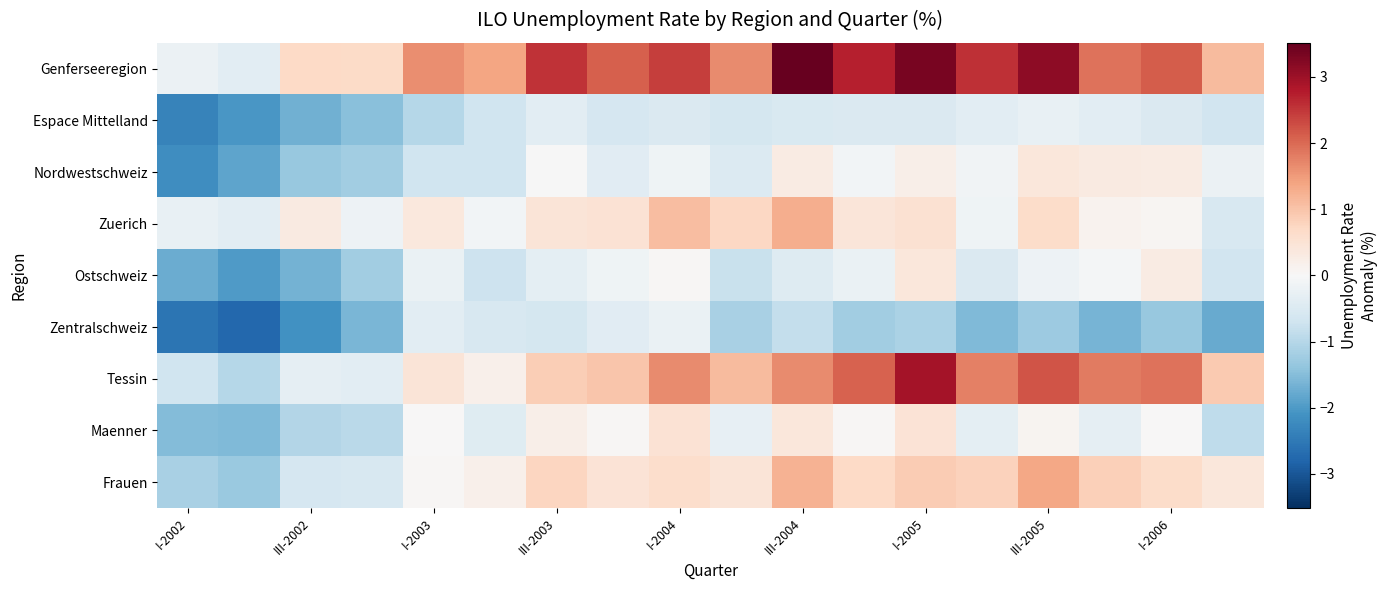

At which category is the sum across all series the highest?

I-2005